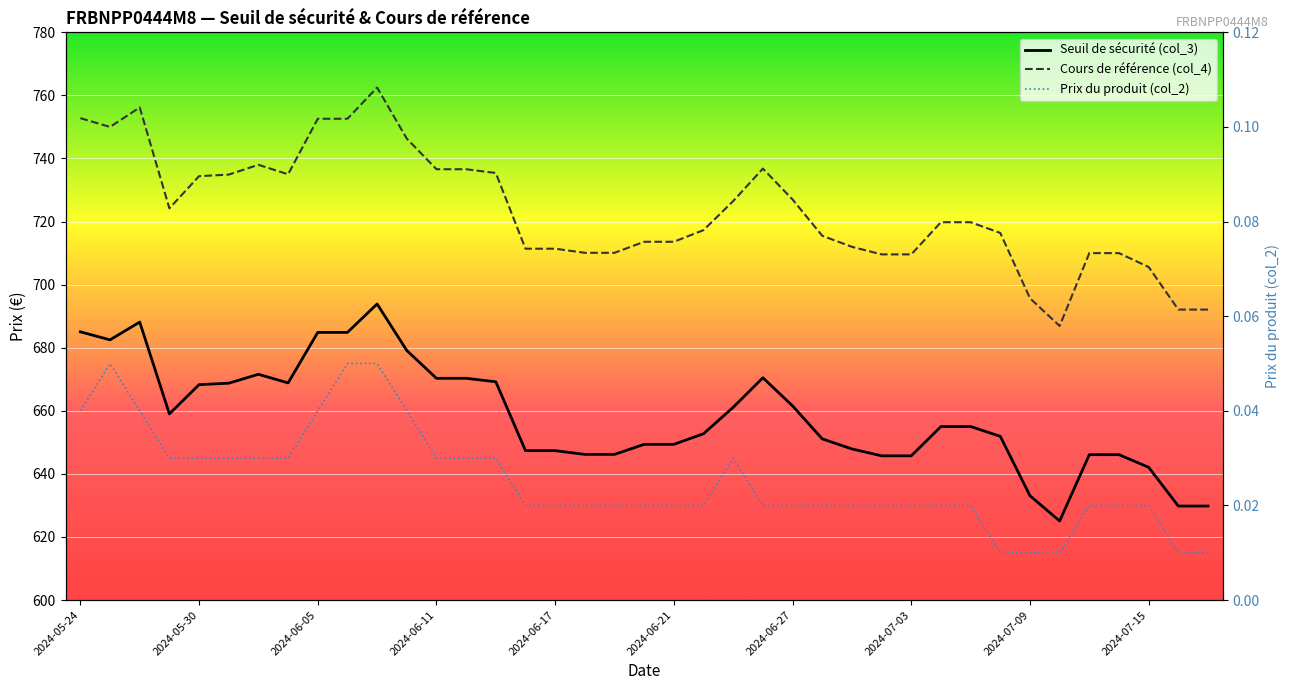

What is the difference between the maximum and minimum values in the Cours de référence (col_4) series?

75.6